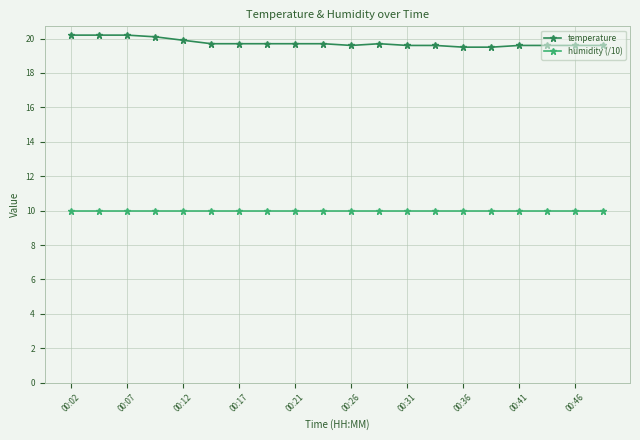

Rank the series by their average value, from highest to lowest.

temperature, humidity (/10)